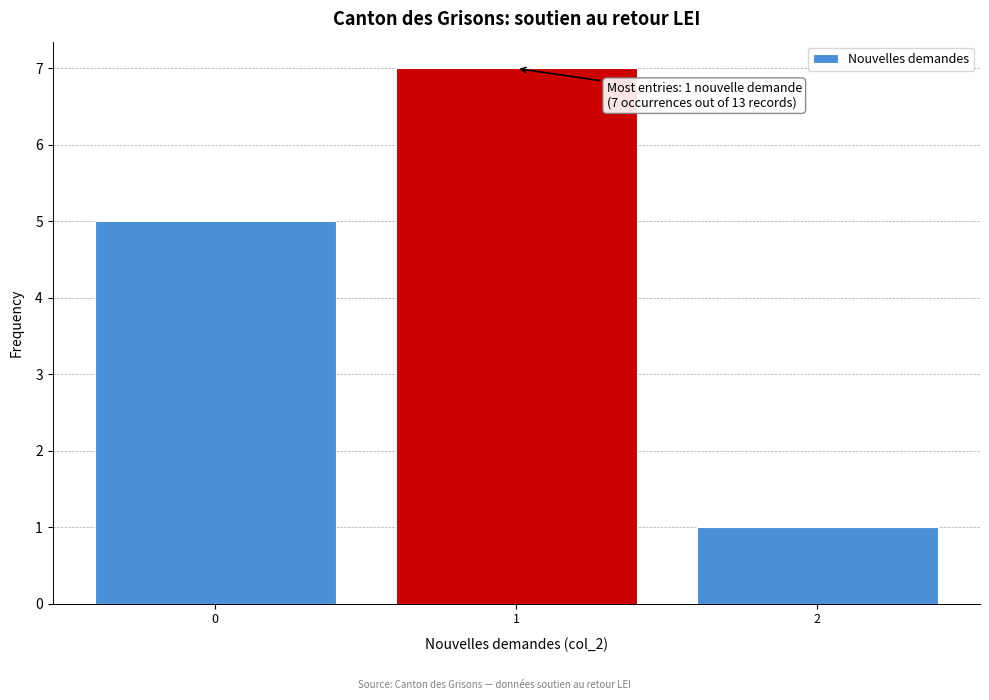

Which range on the x-axis has the tallest bar?

0.5 to 1.5